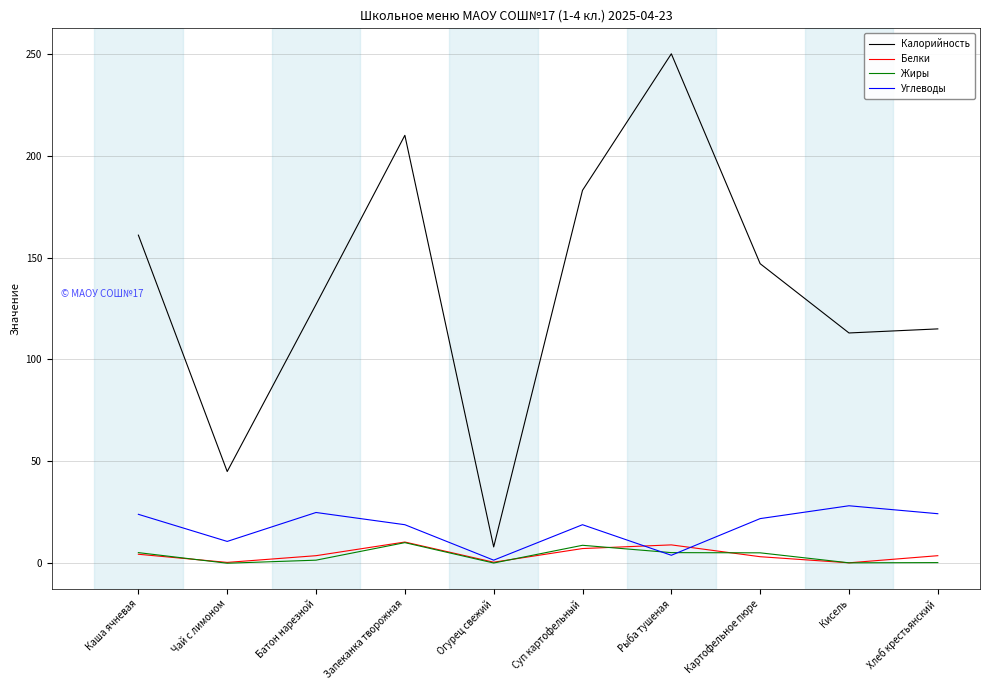

True or false: Белки has a value of 7.2 at Суп картофельный.

True